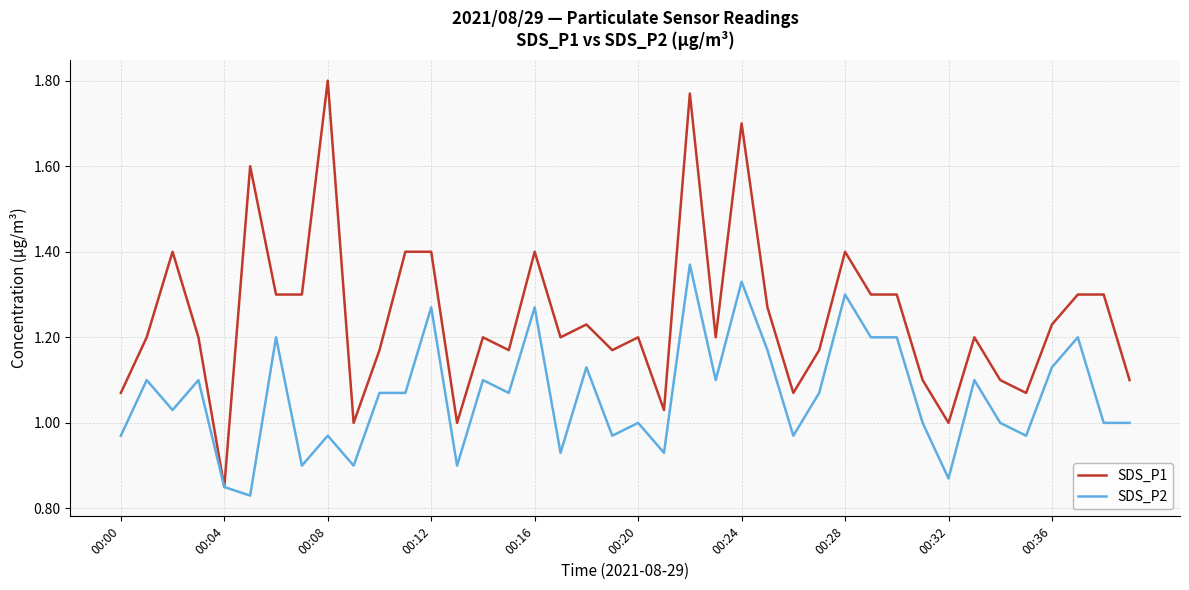

Which series has the largest total across all categories?

SDS_P1